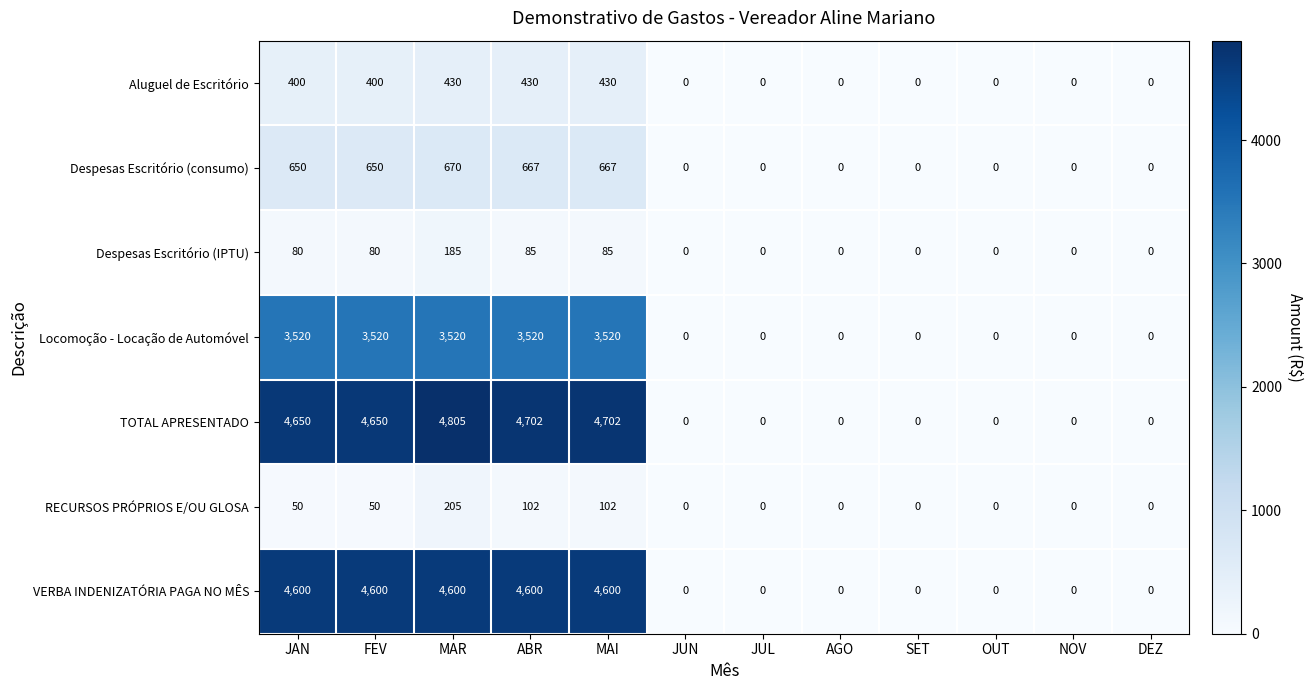

Between MAI and AGO, which series saw the biggest shift?

TOTAL APRESENTADO